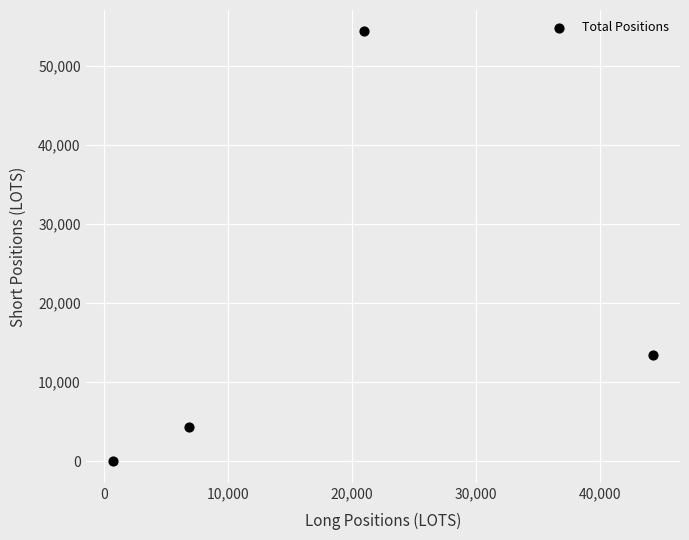

What Y value in the scatter plot is closest to 27182?

13470.4